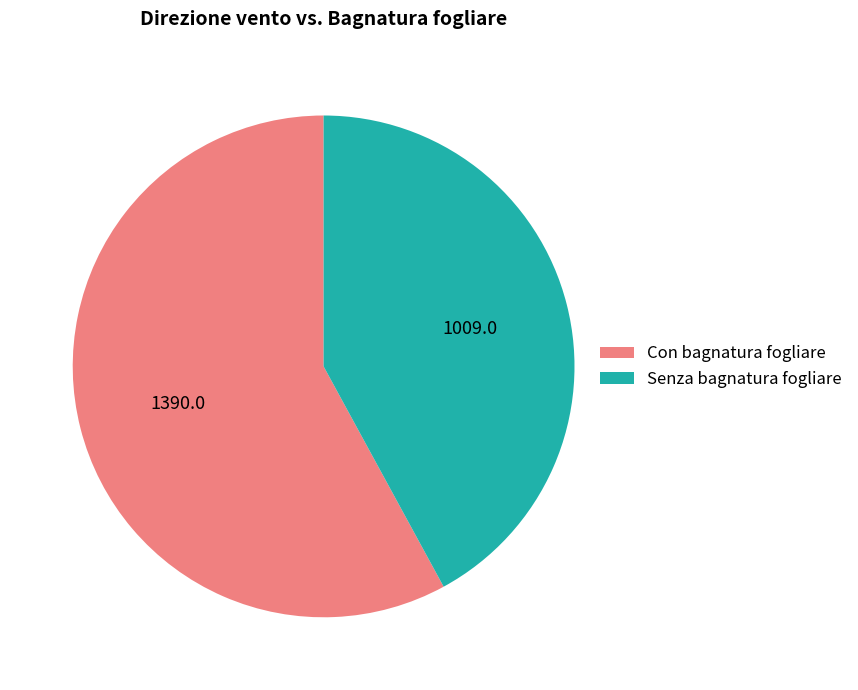

Which category has the smallest portion of the pie?

Senza bagnatura fogliare